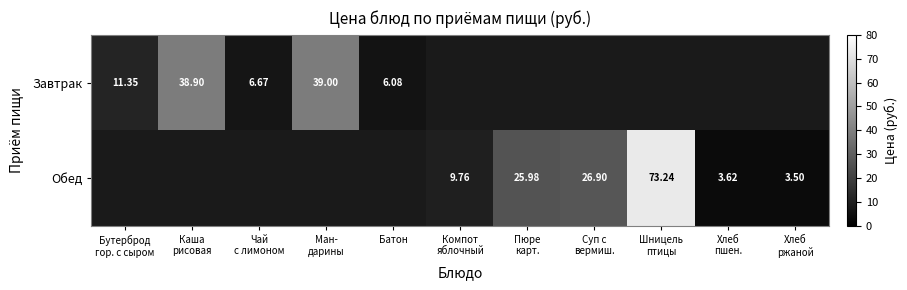

What is the difference between the highest and lowest values at Пюре
карт.?

26.0